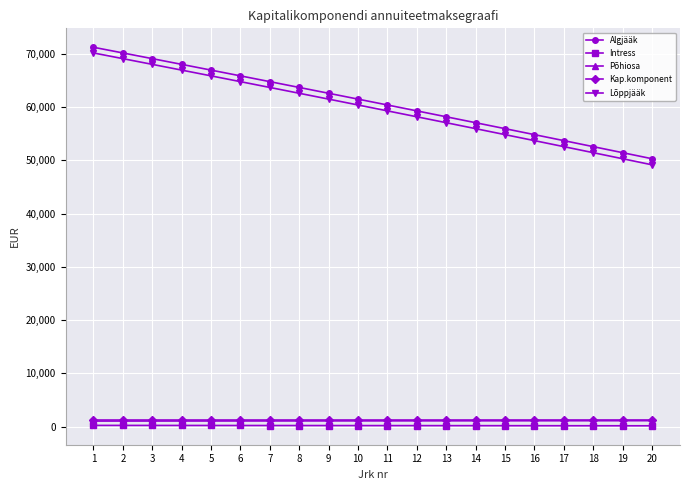

True or false: Lõppjääk and Intress intersect in this chart.

False